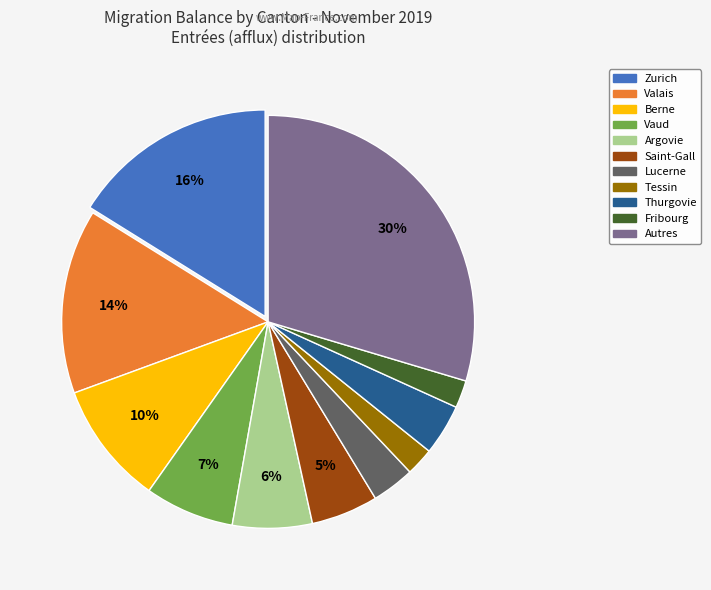

What is the largest slice in the pie chart?

Autres